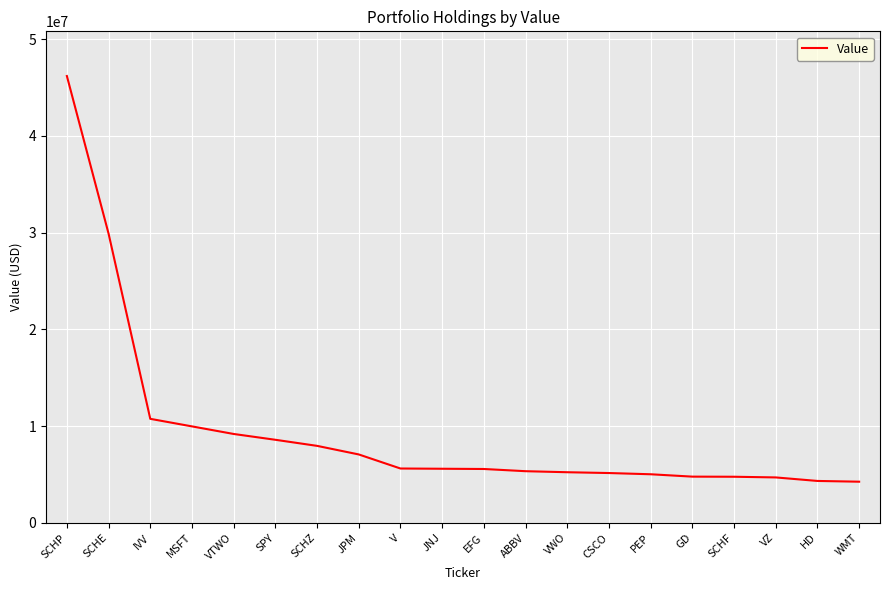

Is it true that the value at SCHF is 4762000?

True